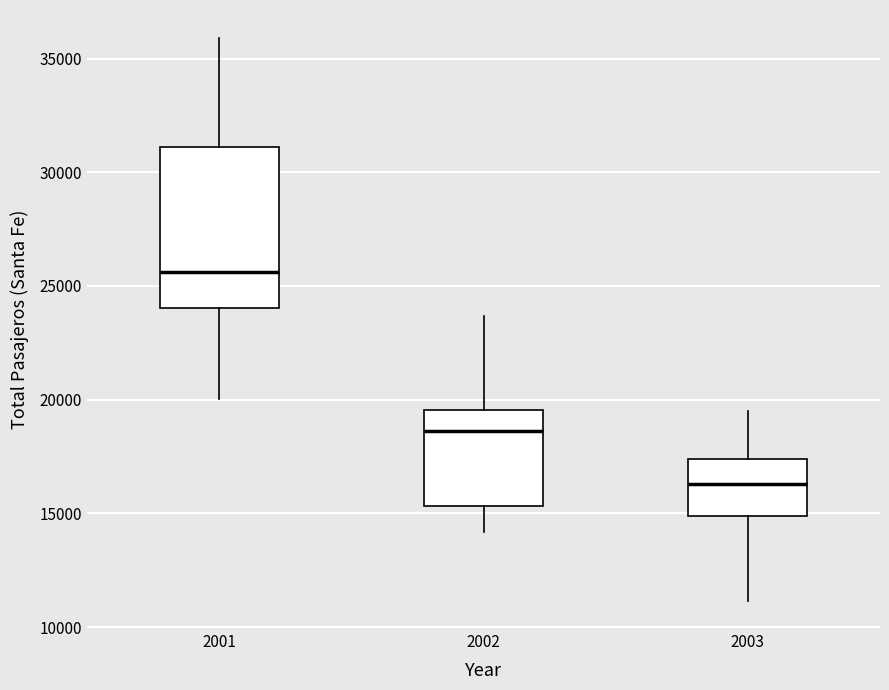

Which box has the lowest median line?

2003